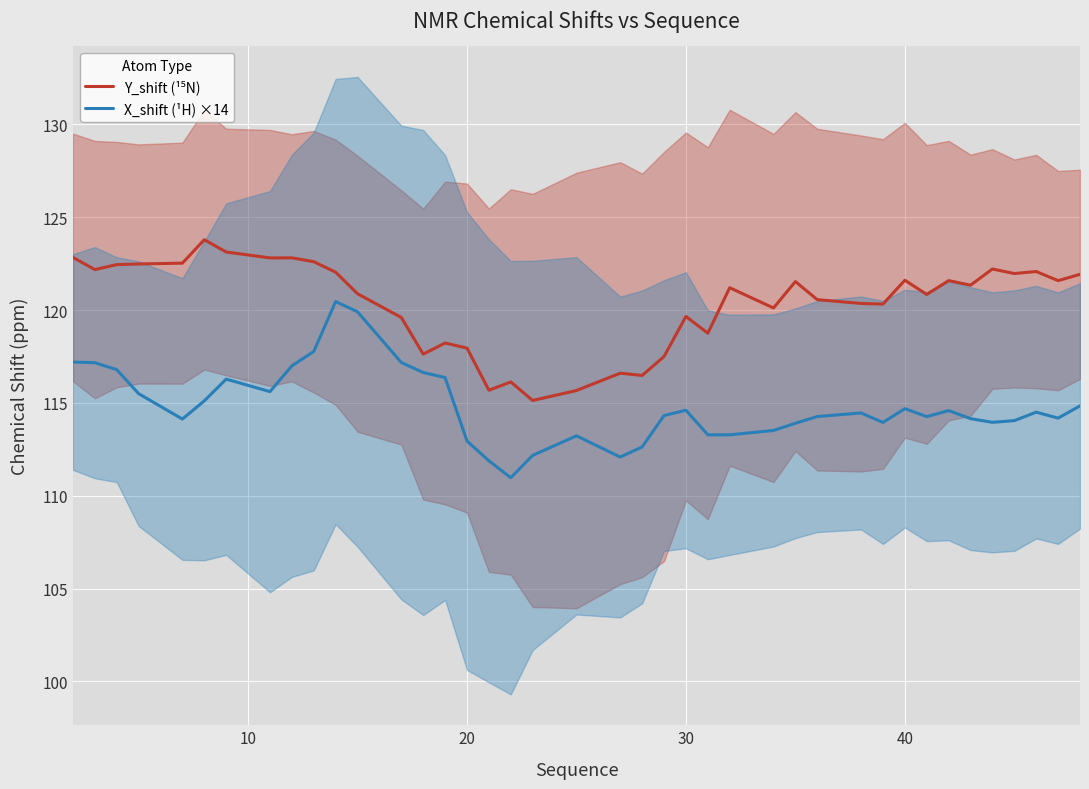

The value of X_shift (¹H) ×14 at 30 is 114.6. True or false?

True